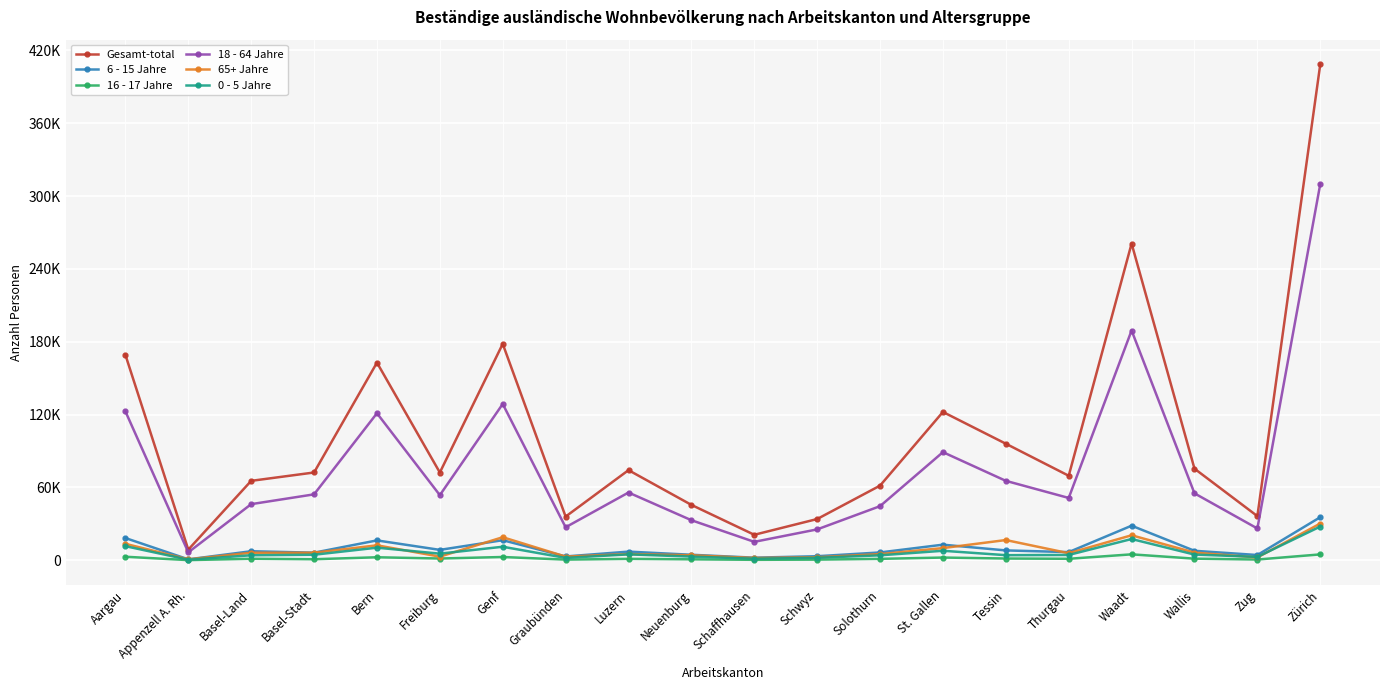

Is it true that 0 - 5 Jahre equals 6200 at Solothurn?

False